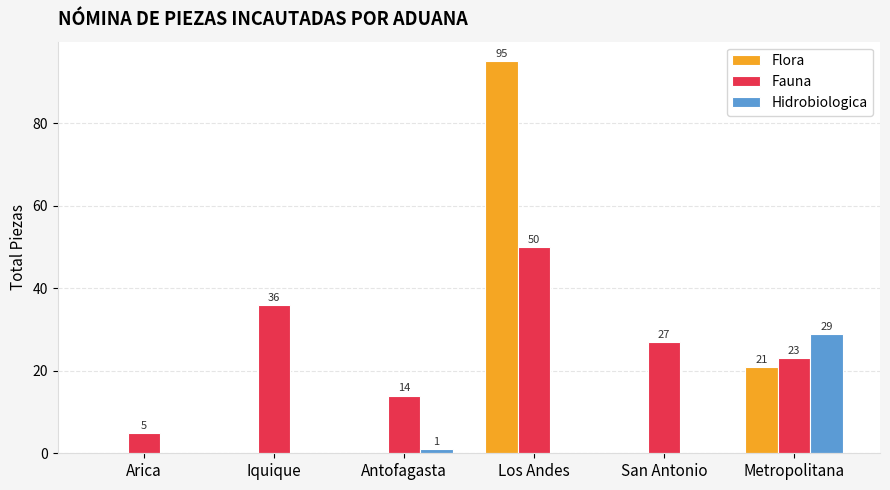

At which category does the chart reach its peak across all series?

Los Andes